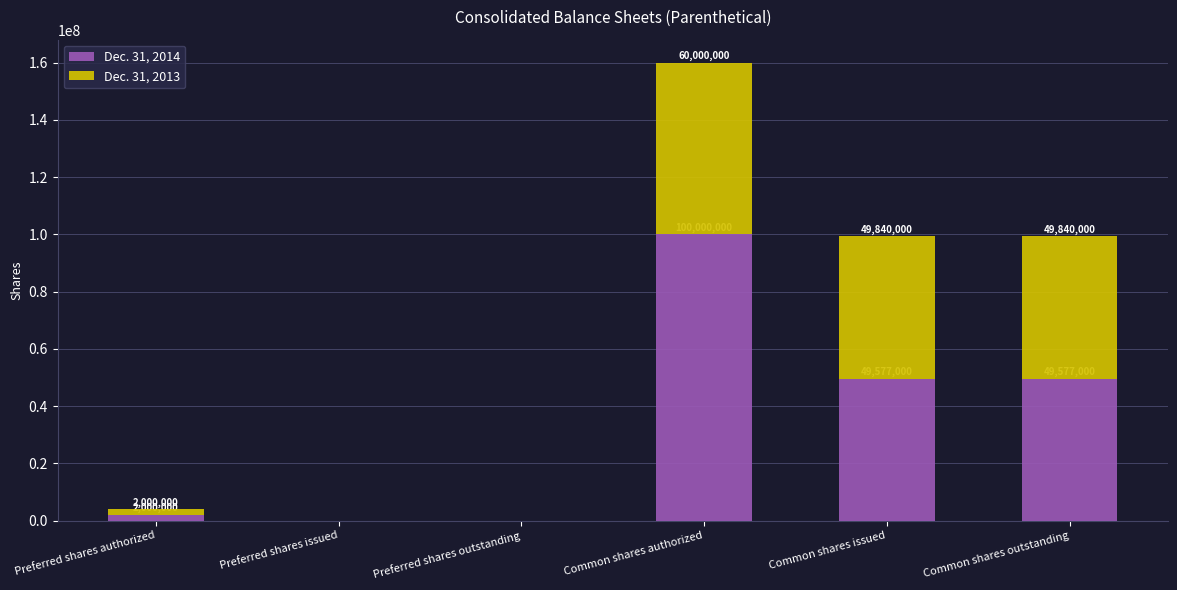

At which label does Dec. 31, 2014 reach its peak?

Common shares authorized